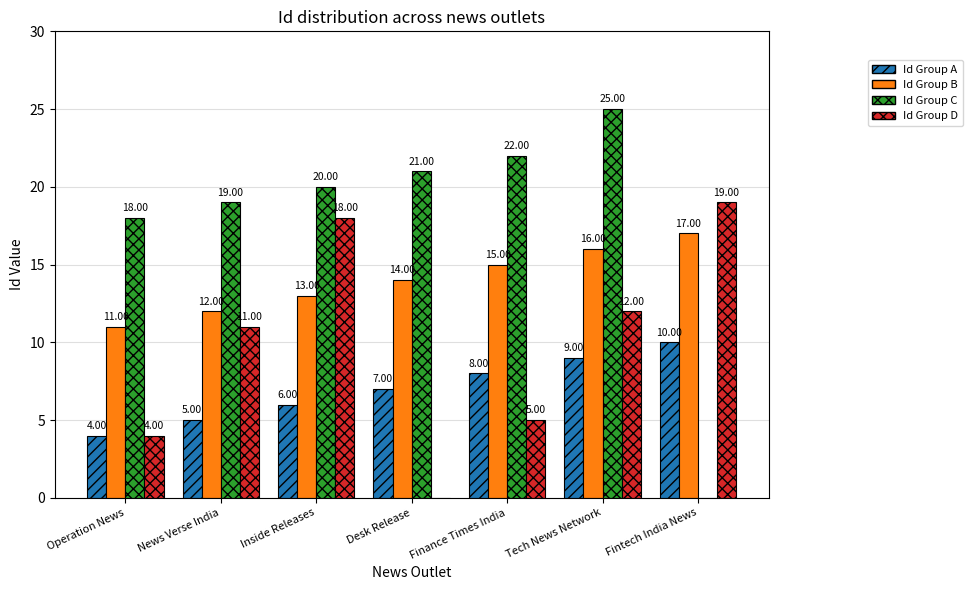

Reading right to left, transcribe all the data shown in this chart.

Id Group A: 10	9	8	7	6	5	4
Id Group B: 17	16	15	14	13	12	11
Id Group C: 0	25	22	21	20	19	18
Id Group D: 19	12	5	0	18	11	4